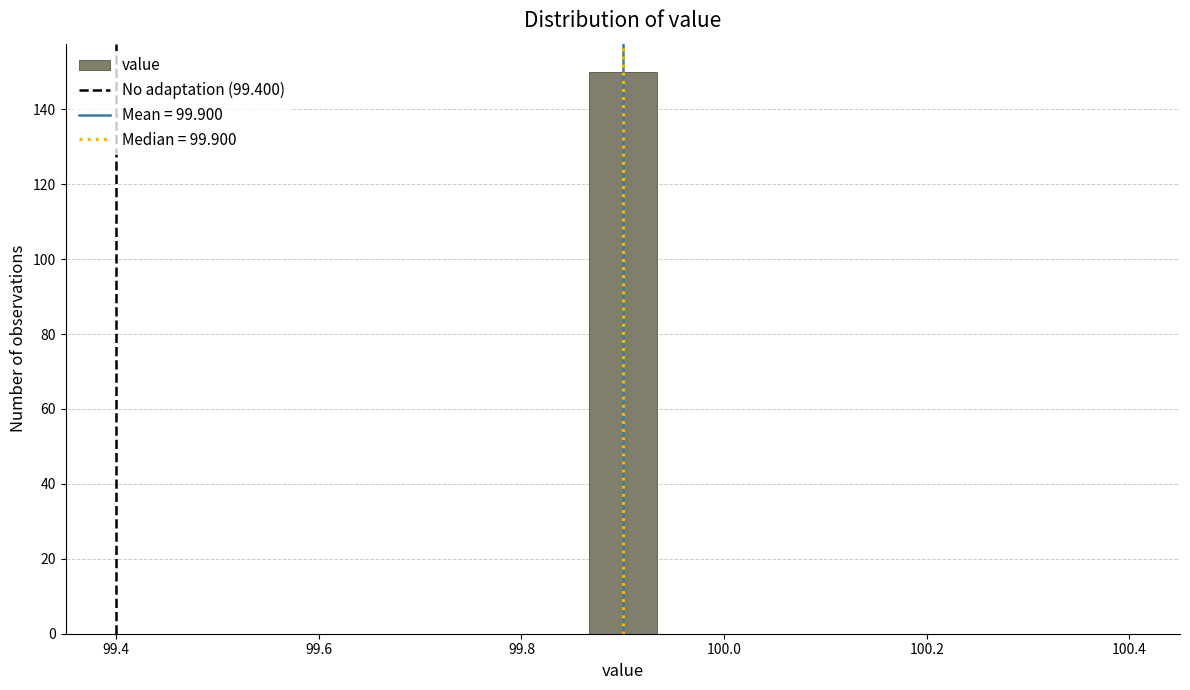

Around what value on the x-axis is the tallest bar? Give the approximate position of its centre, as read against the axis.

99.90